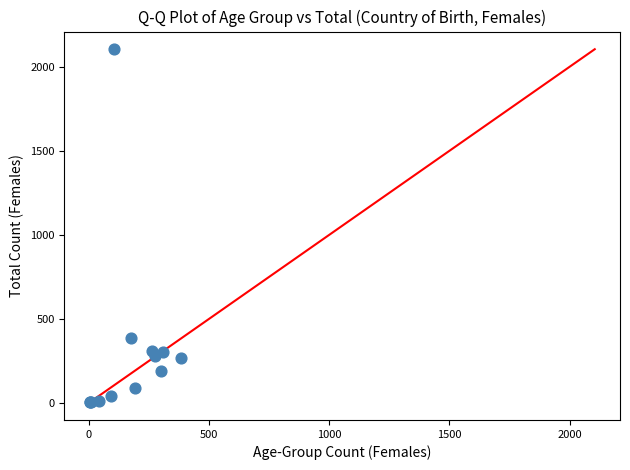

What Y value in the scatter plot is closest to 1054?

383